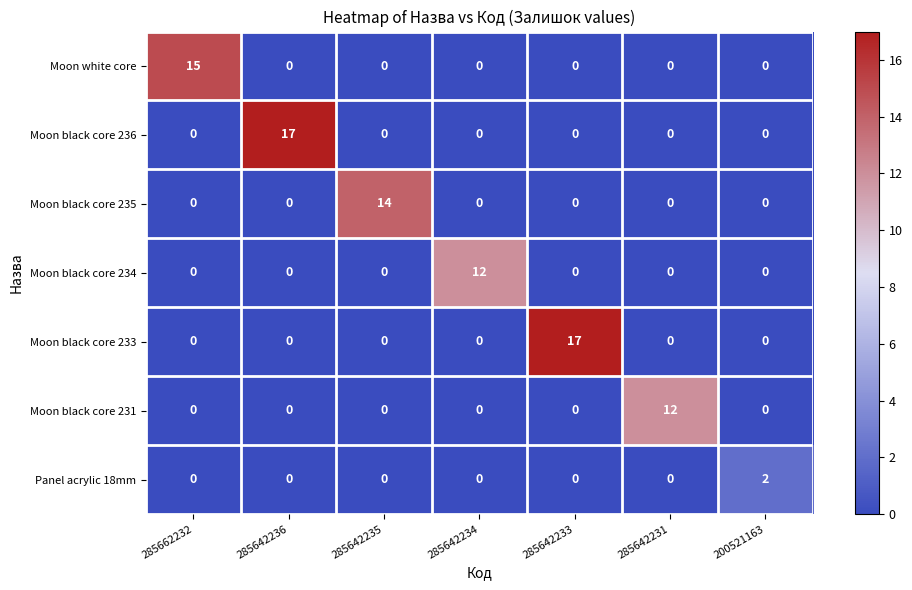

At how many categories does at least one series exceed 9?

6